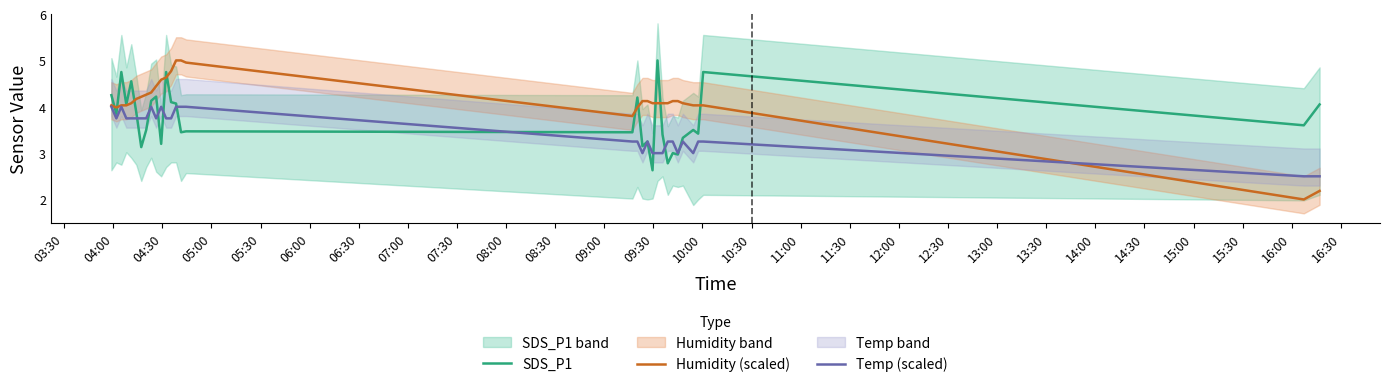

What is the lowest value of the Humidity (scaled) series?

2.0